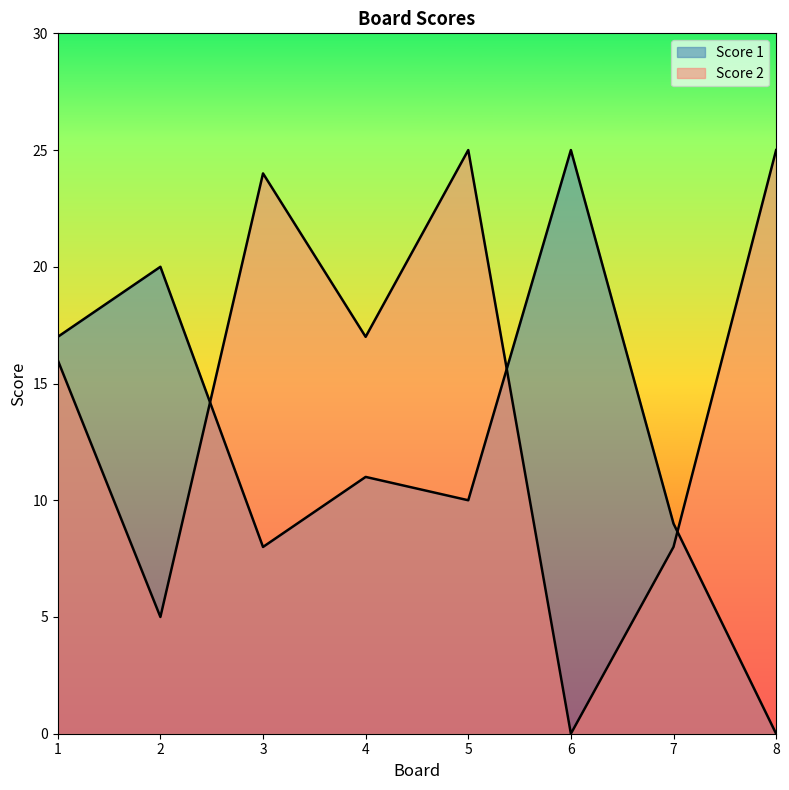

Which series has the widest spread of values?

Score 1